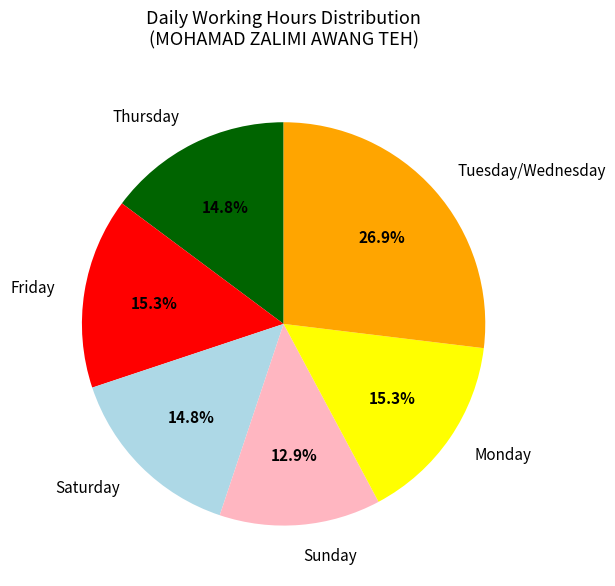

Which slice is the smallest?

Sunday